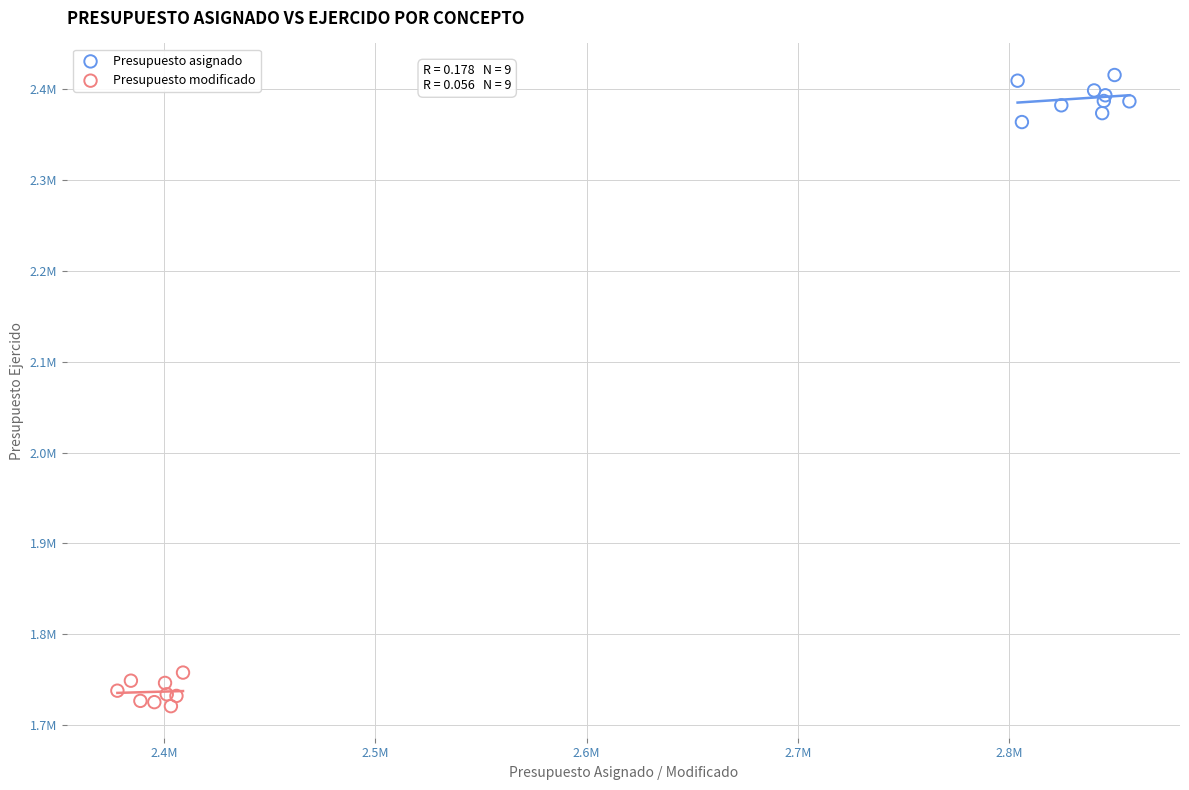

What are all the series names shown in the legend?

Presupuesto asignado, Presupuesto modificado